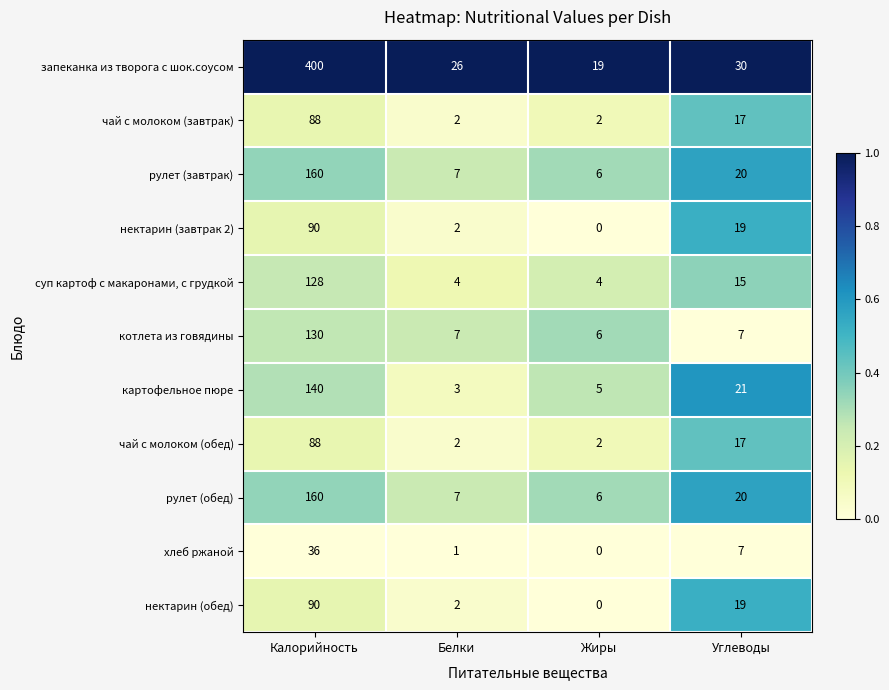

List the labels in order of рулет (обед) value, largest first.

Калорийность, Углеводы, Белки, Жиры